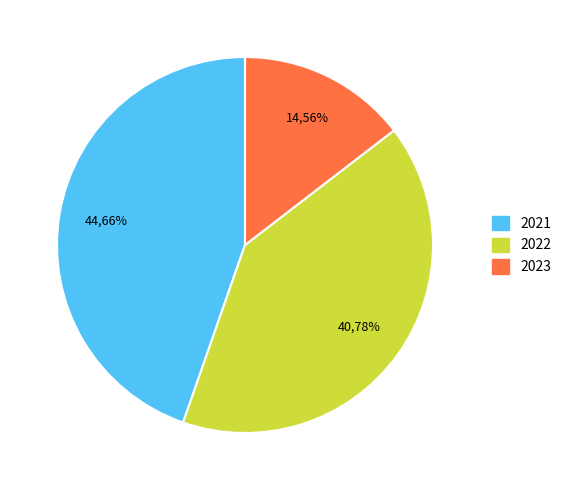

Is 2021 the majority of the pie?

No